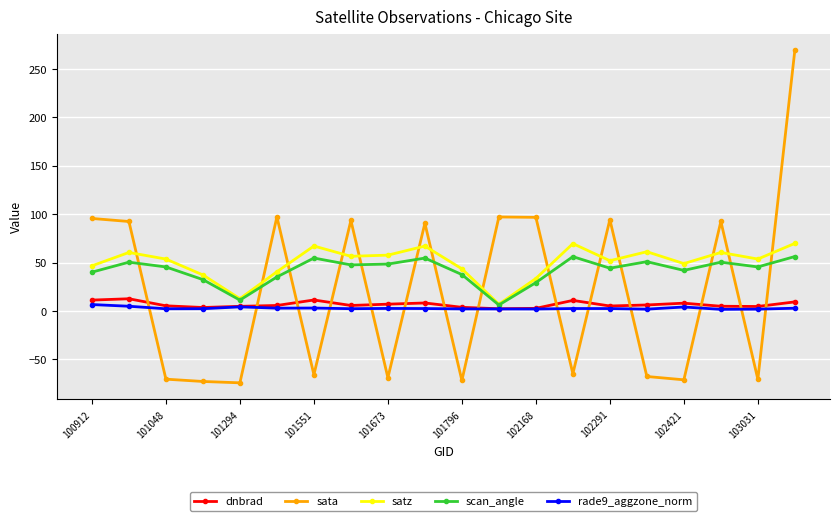

What are all the series names shown in the legend?

dnbrad, sata, satz, scan_angle, rade9_aggzone_norm